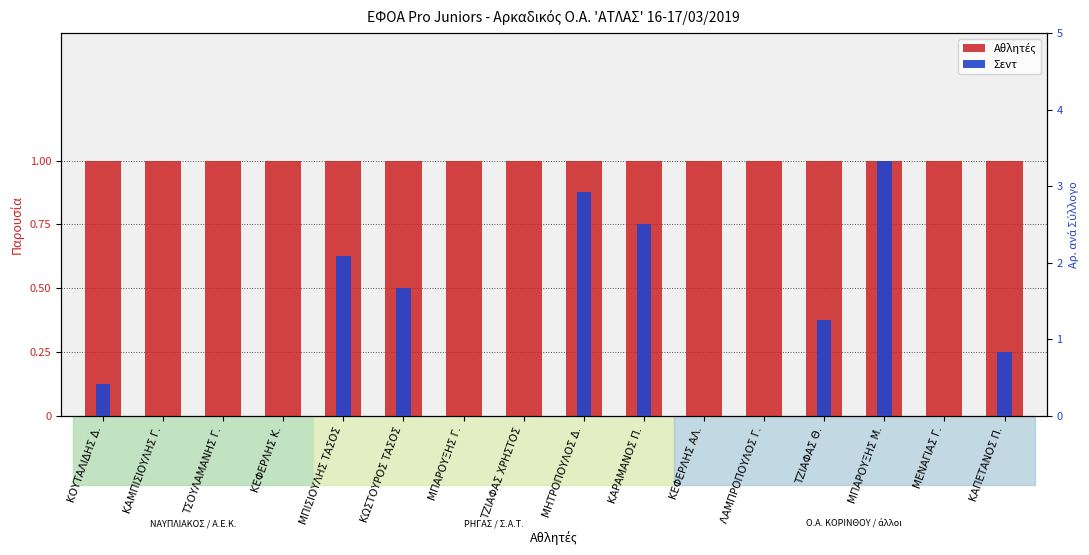

What is the label of the 9th bar from the right?

ΤΖΙΑΦΑΣ ΧΡΗΣΤΟΣ